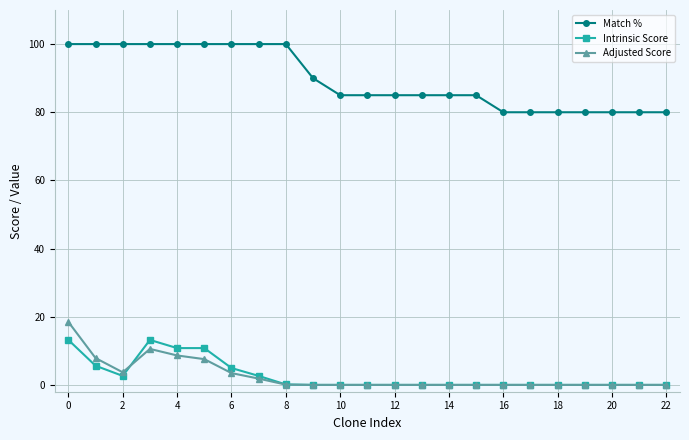

True or false: Adjusted Score and Match % cross at least once.

False